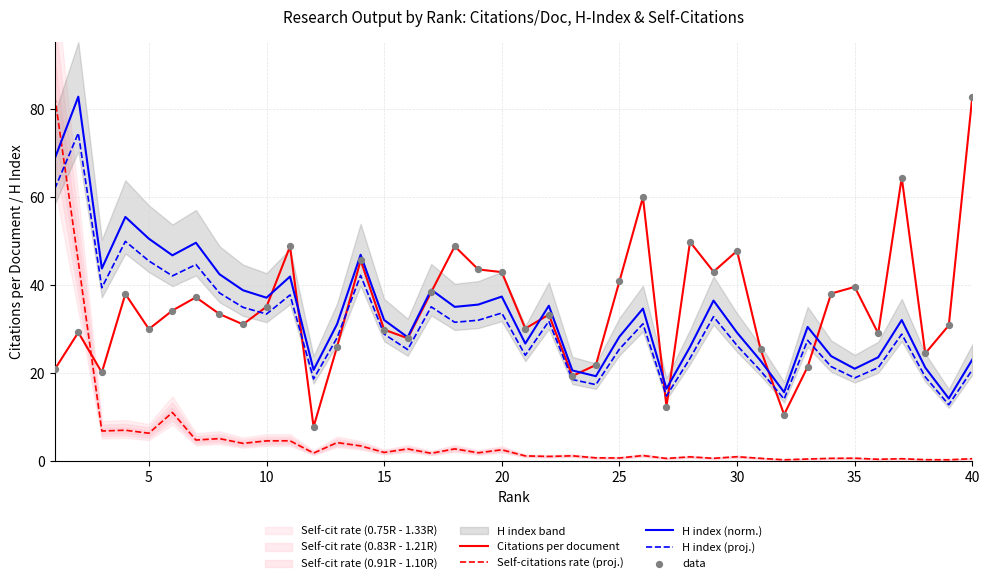

After their last crossing, which series has the higher values: Self-citations rate (proj.) or H index (norm.)?

H index (norm.)